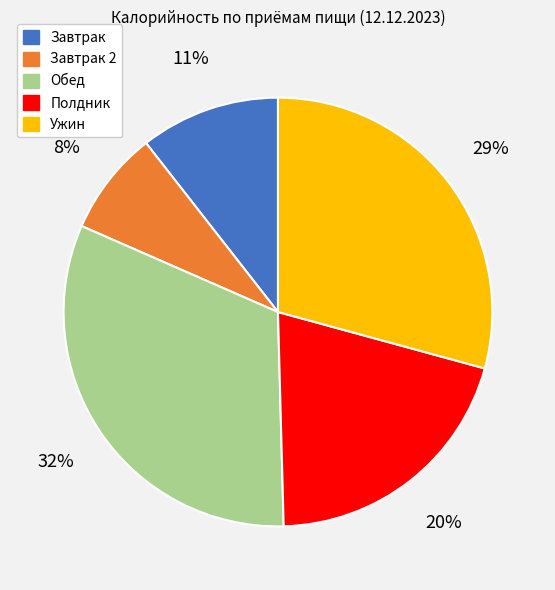

Which has a higher value, Полдник or Обед?

Обед